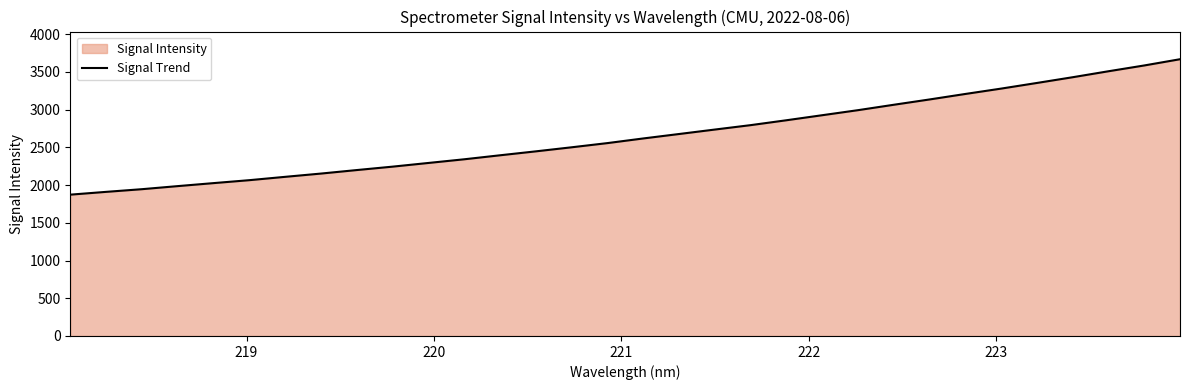

What is the difference between the maximum and second lowest values?

1758.4